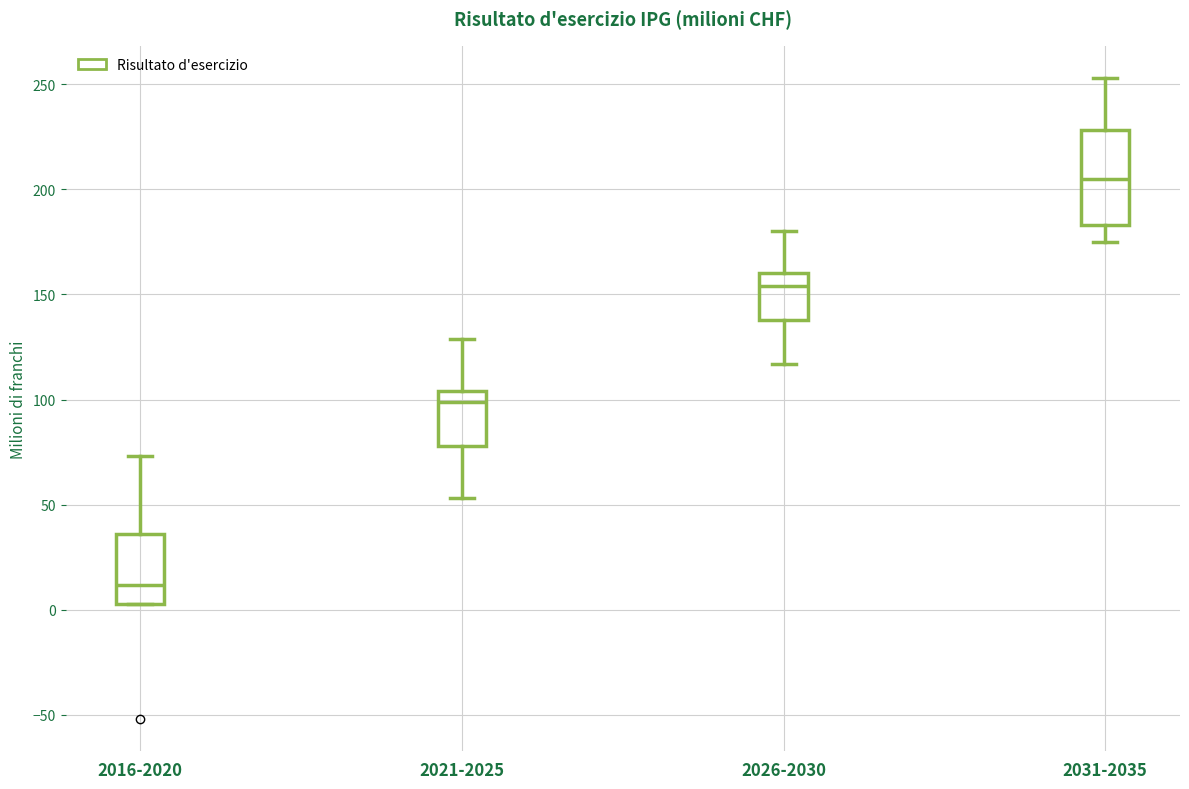

Which box is the tallest, from its lower edge to its upper edge?

2031-2035